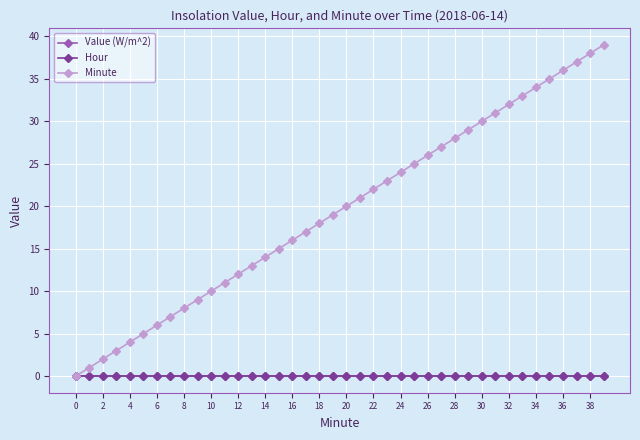

Which series has the widest spread of values?

Minute